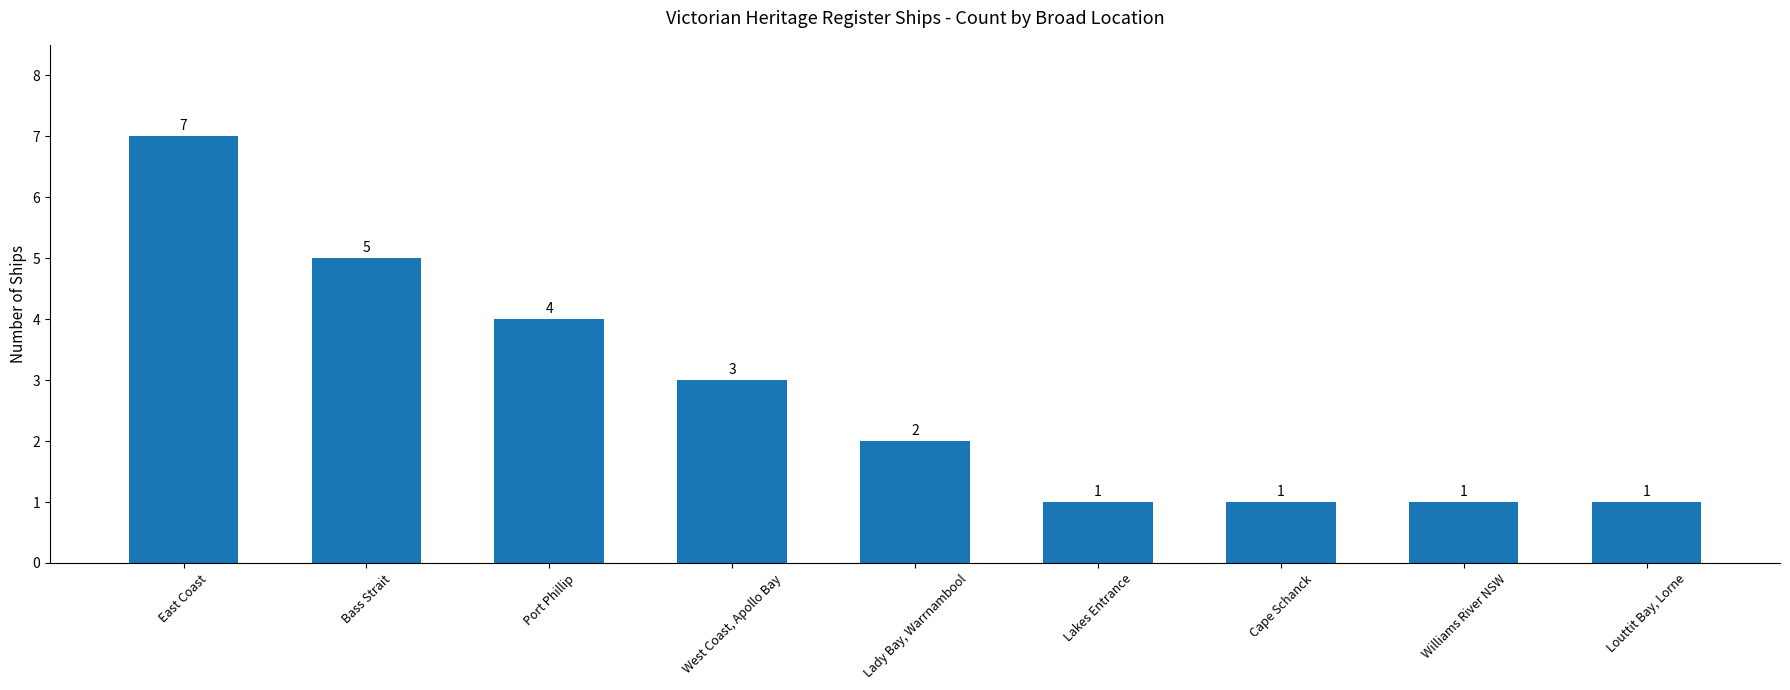

What is the average value?

3